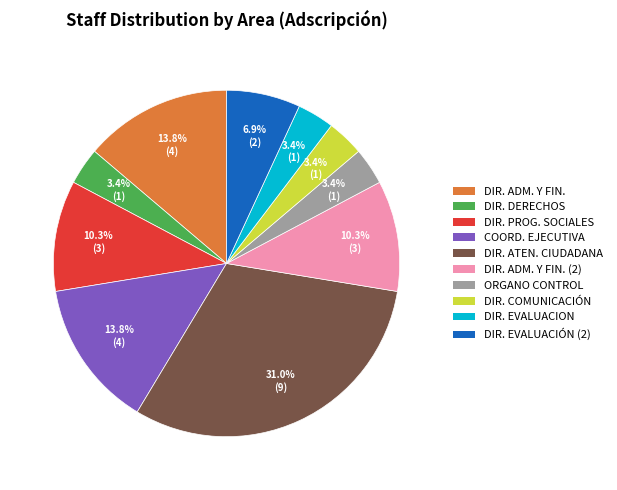

To the nearest percent, what is the difference between the largest and smallest slice percentages?

28%